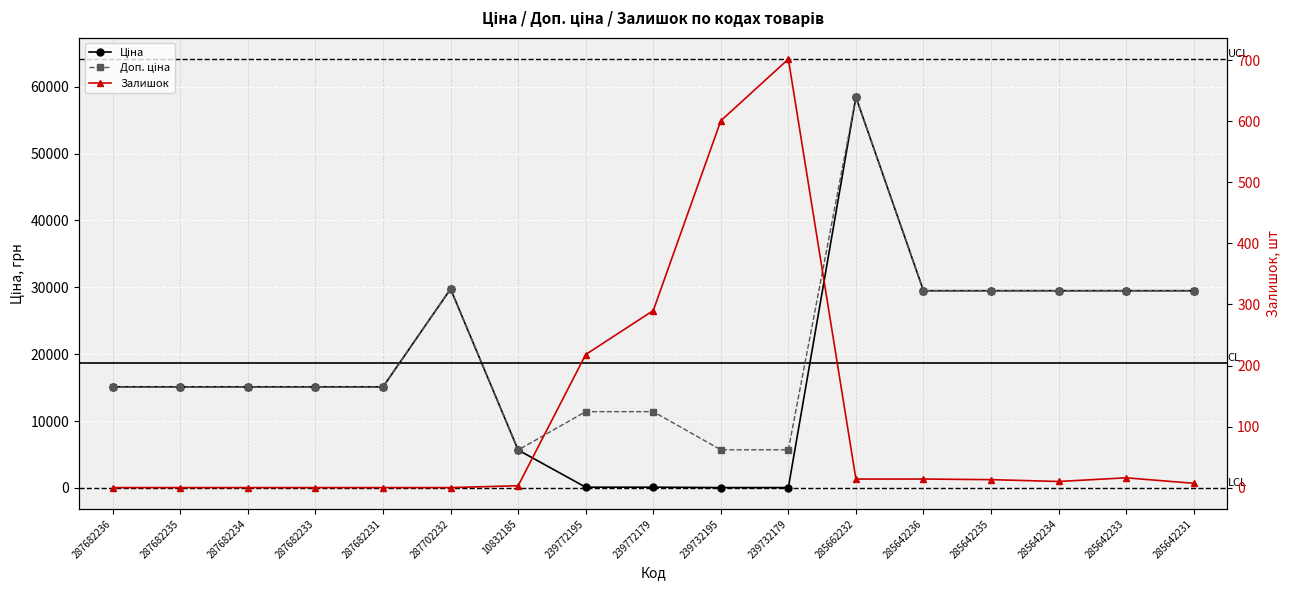

What is the label of the 13th point from the left?

285642236